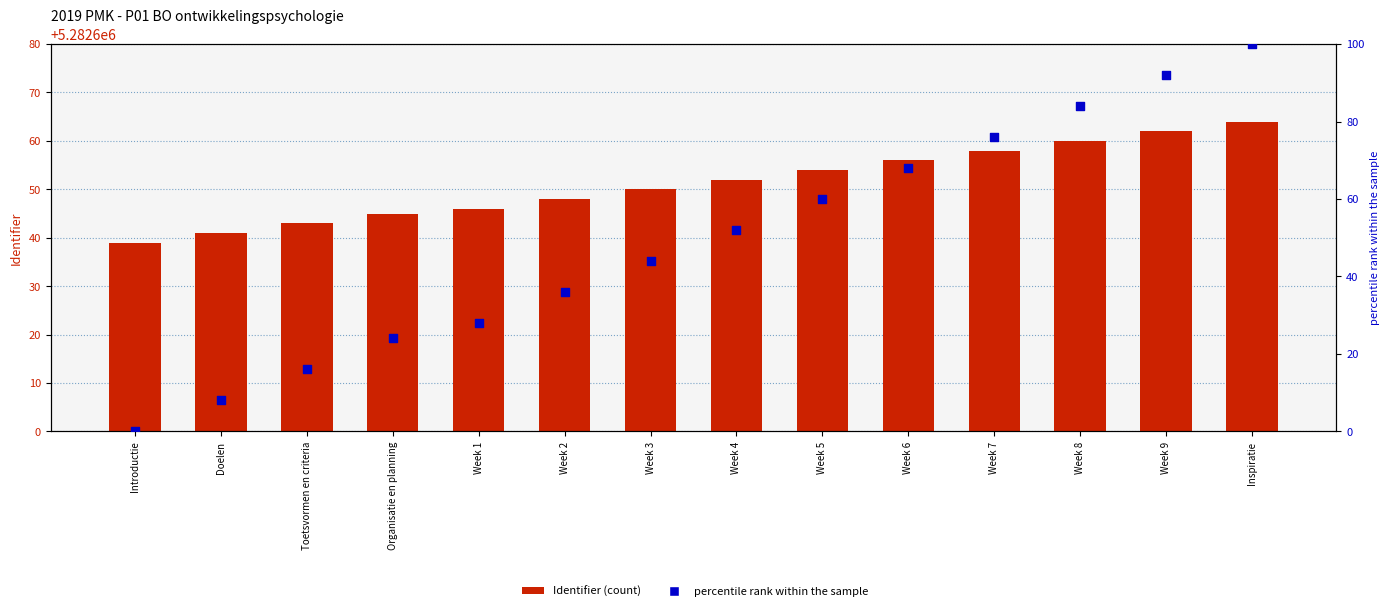

Which series contains the highest Y value?

Identifier